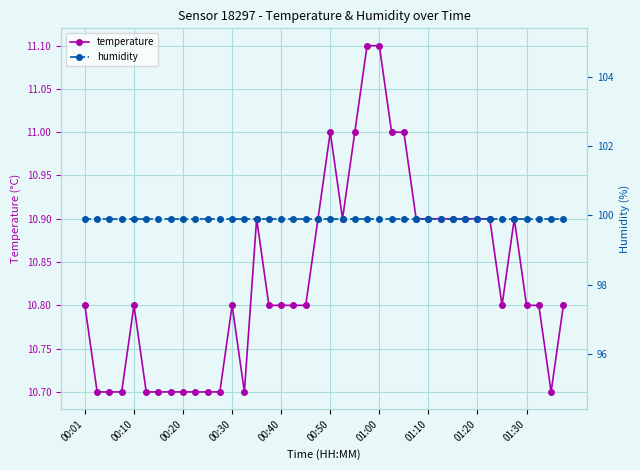

True or false: temperature has more than 0 points higher than both neighbors.

True